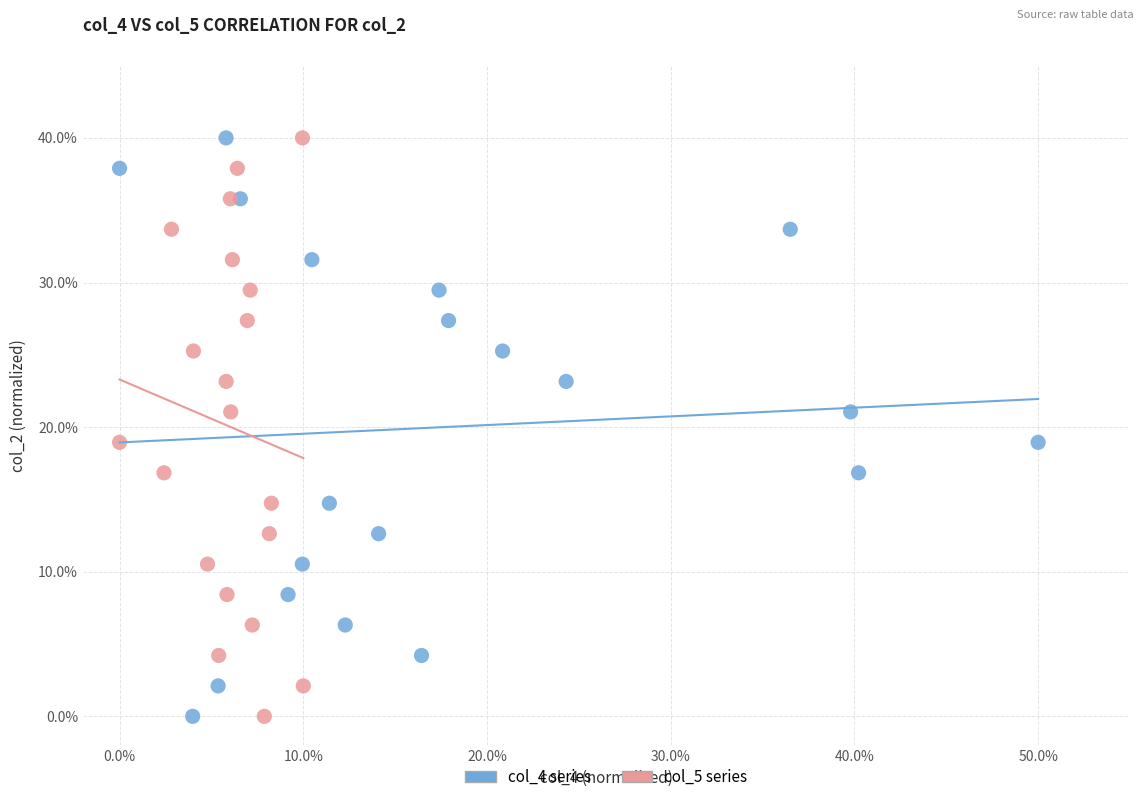

What are all the series names shown in the legend?

col_4 series, col_5 series